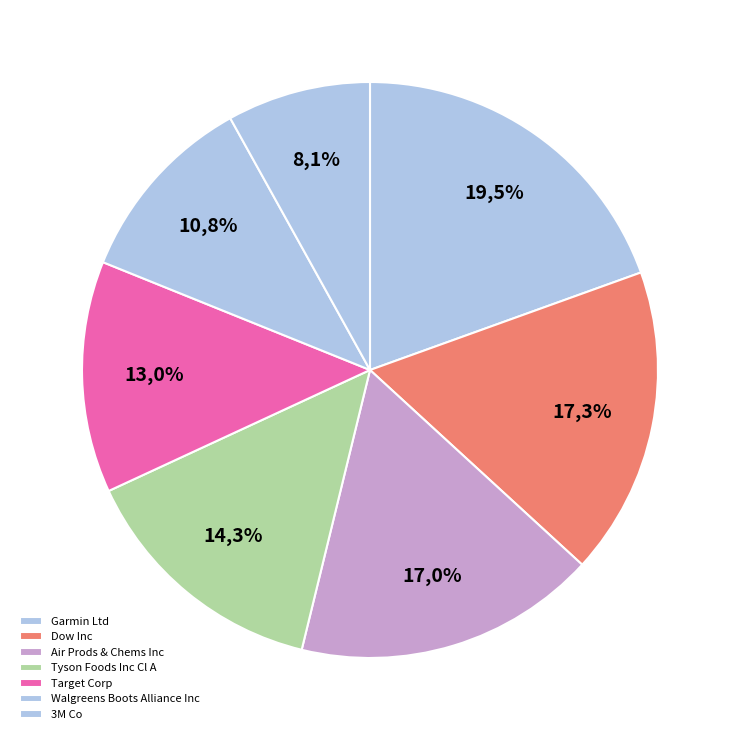

The Tyson Foods Inc Cl A slice represents 14% of the pie. True or false?

True